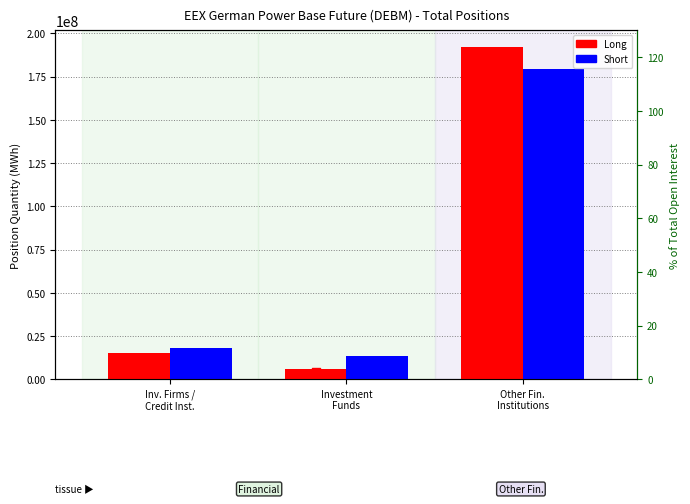

Is the value of Long at Inv. Firms /
Credit Inst. greater than the value of % Short at Inv. Firms /
Credit Inst.?

Yes